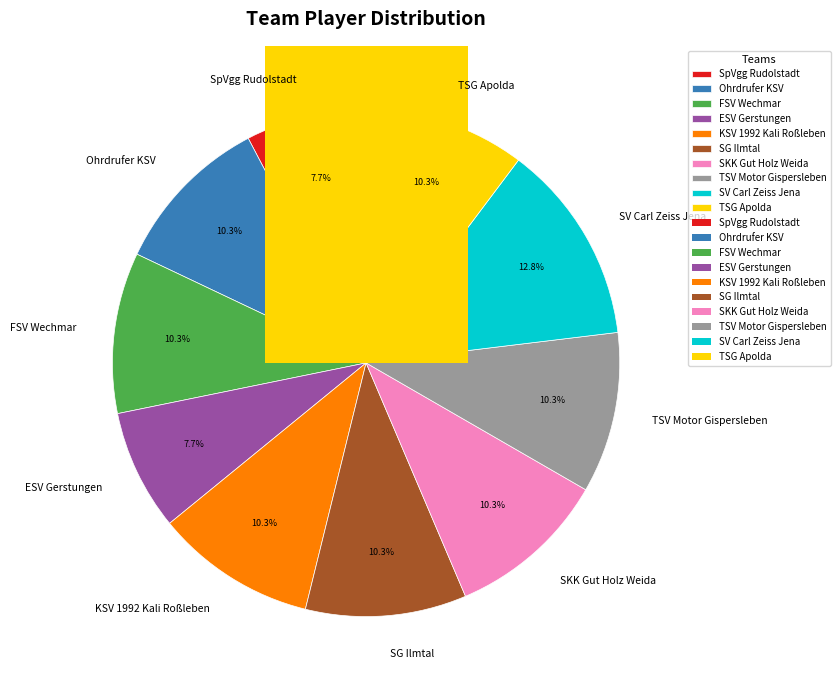

Is there a majority slice in this chart?

No